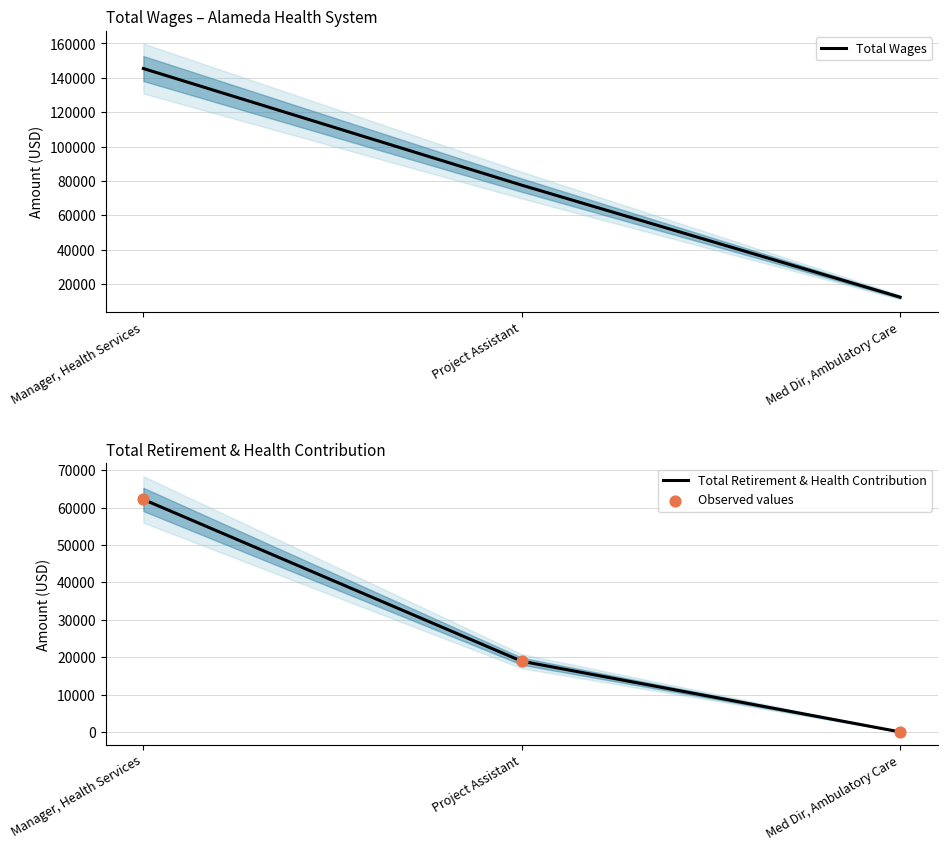

Which series has the widest spread of Y values?

Total Wages